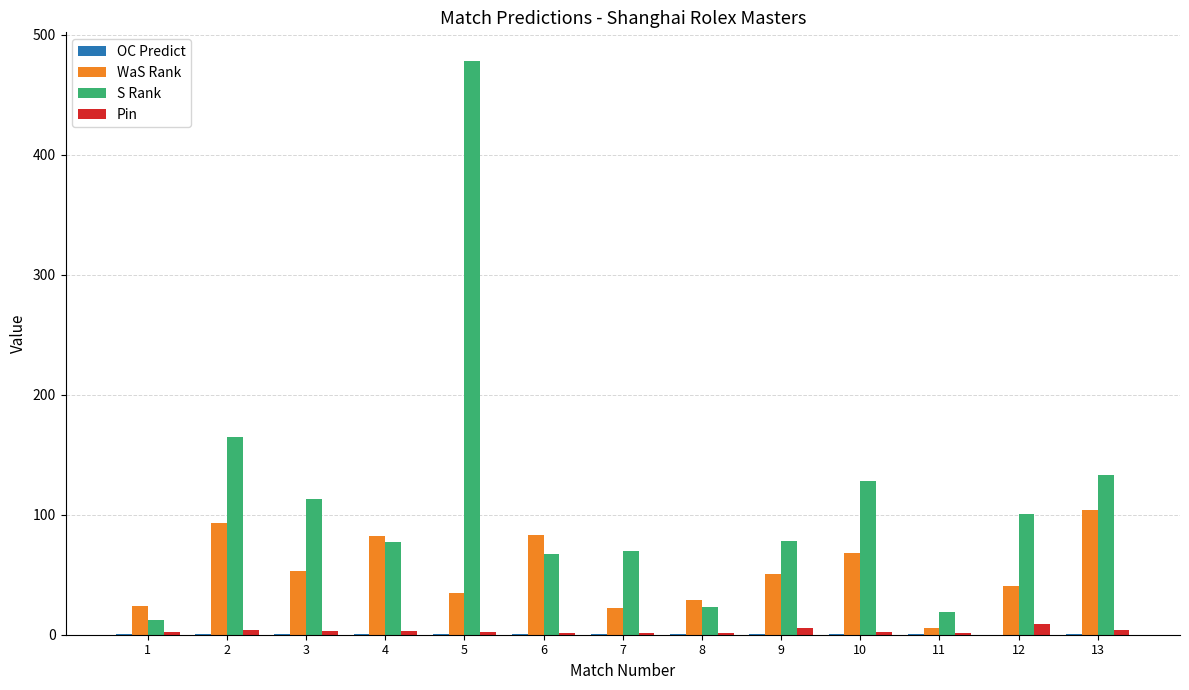

Which series has the largest total across all categories?

S Rank